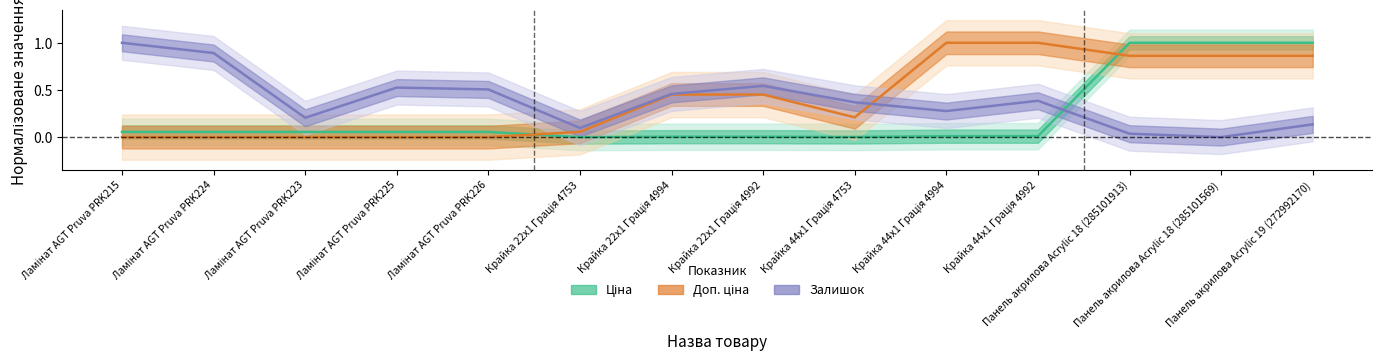

True or false: Залишок has more than 2 points higher than both neighbors.

True